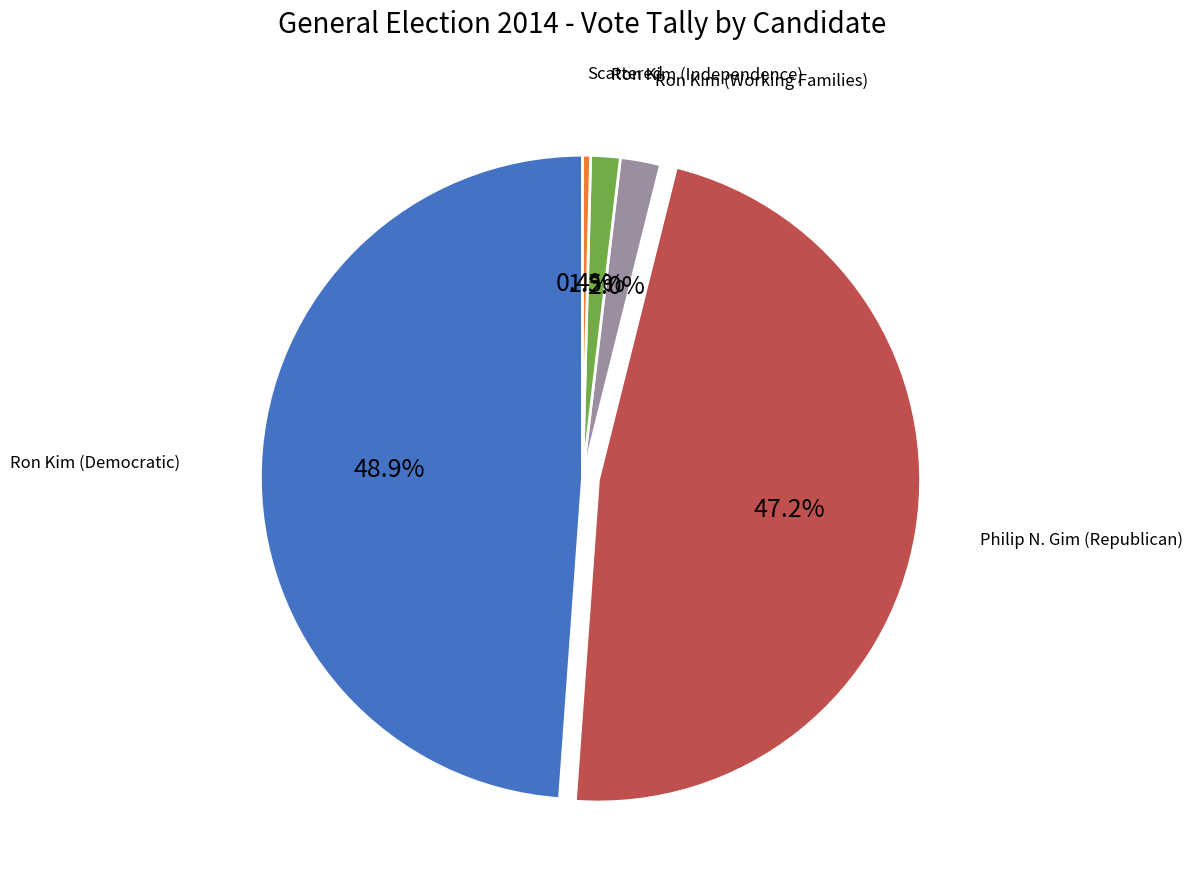

Is Ron Kim (Democratic) the majority of the pie?

No